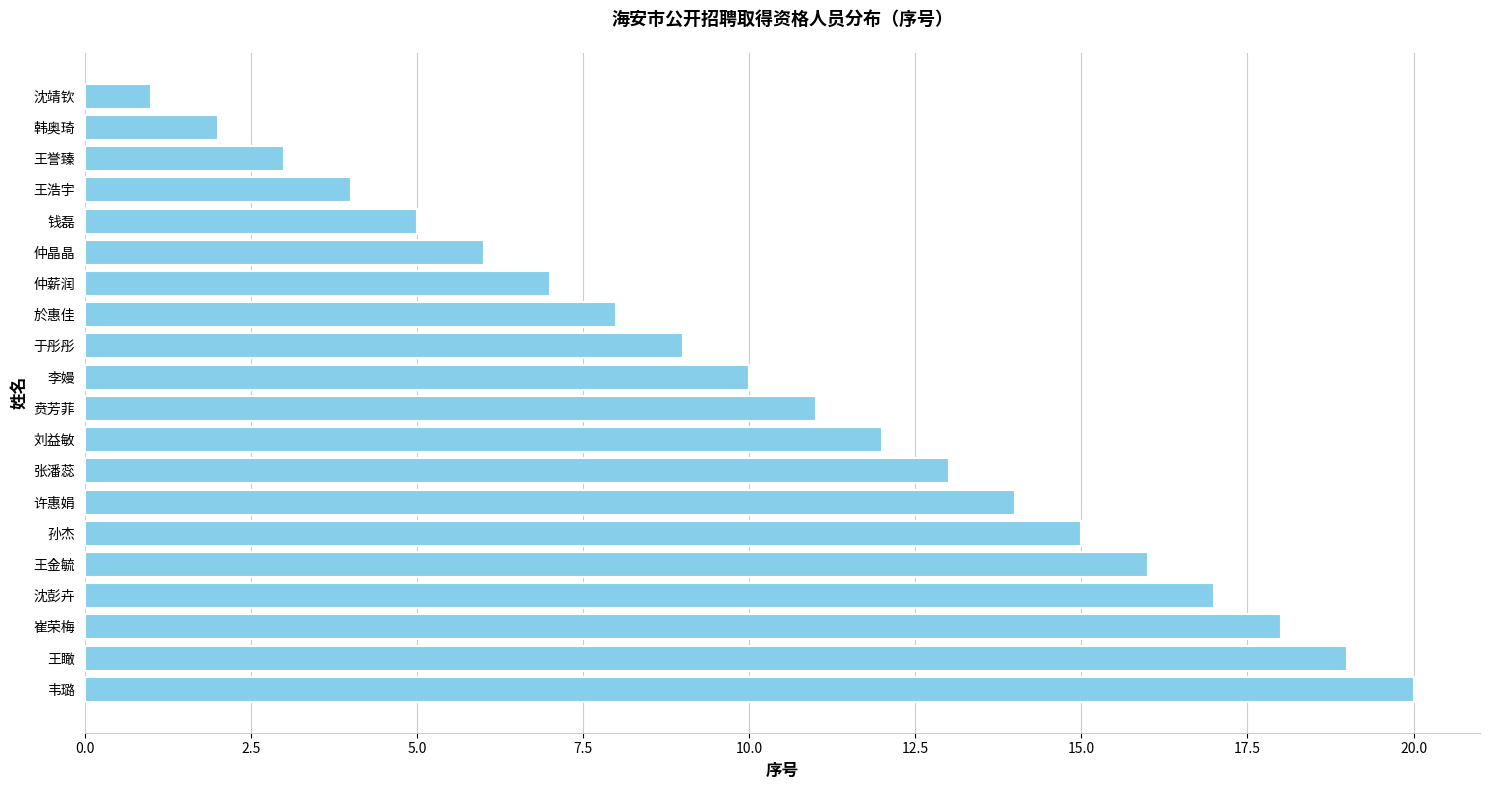

What is the difference between the maximum and second lowest values?

18